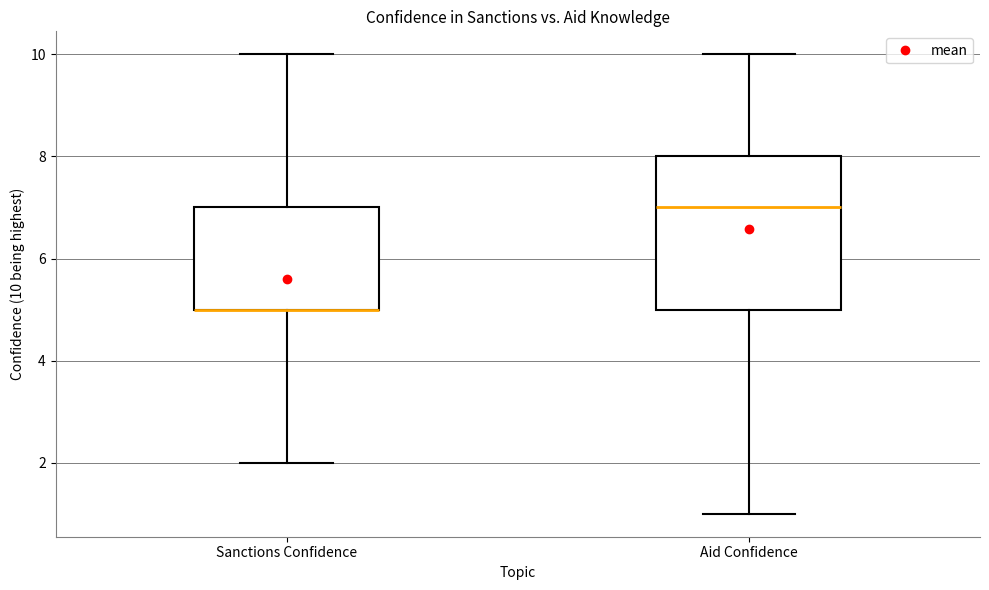

Comparing the boxes themselves (not the whiskers), which one is the tallest?

Aid Confidence